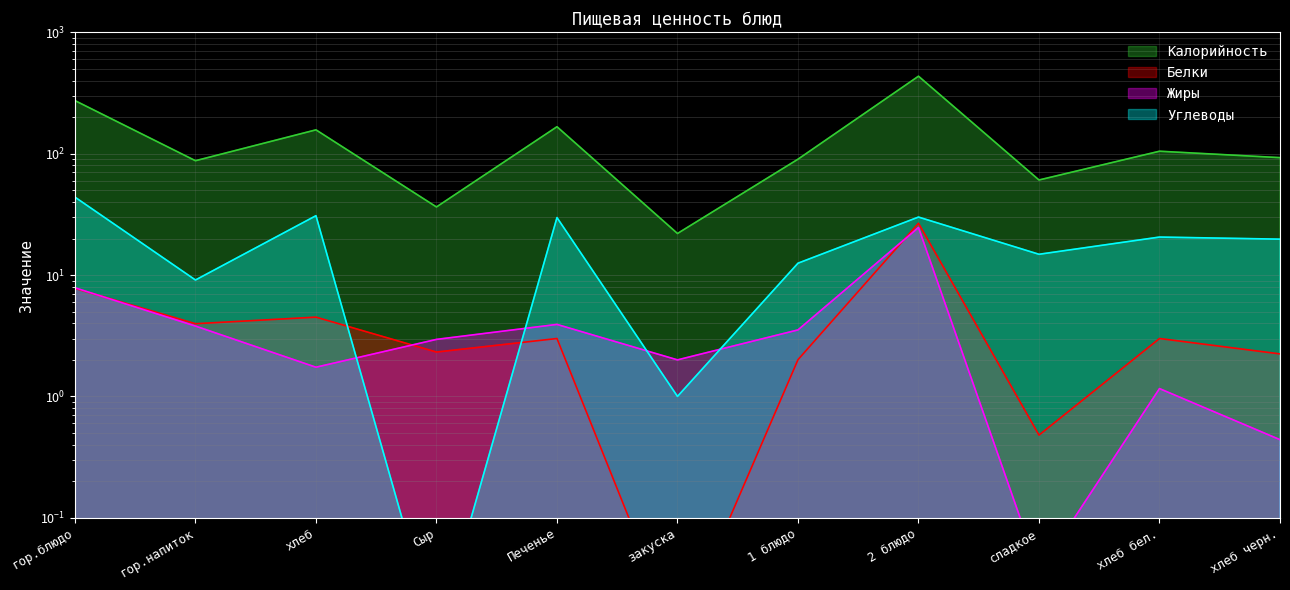

True or false: Жиры and Углеводы intersect in this chart.

True